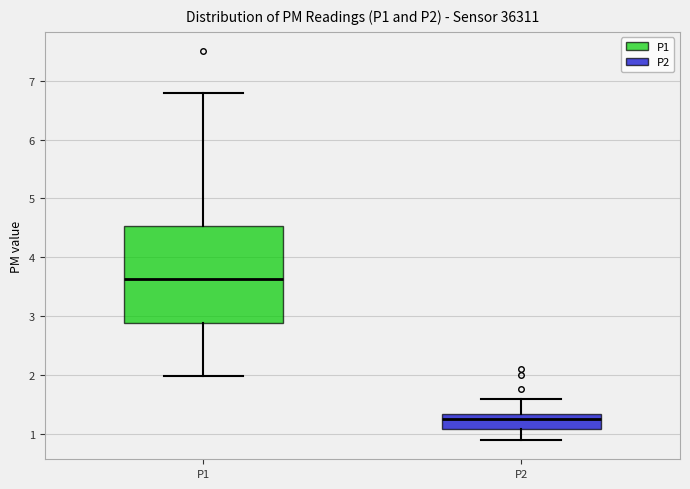

Comparing the boxes themselves (not the whiskers), which one is the tallest?

P1